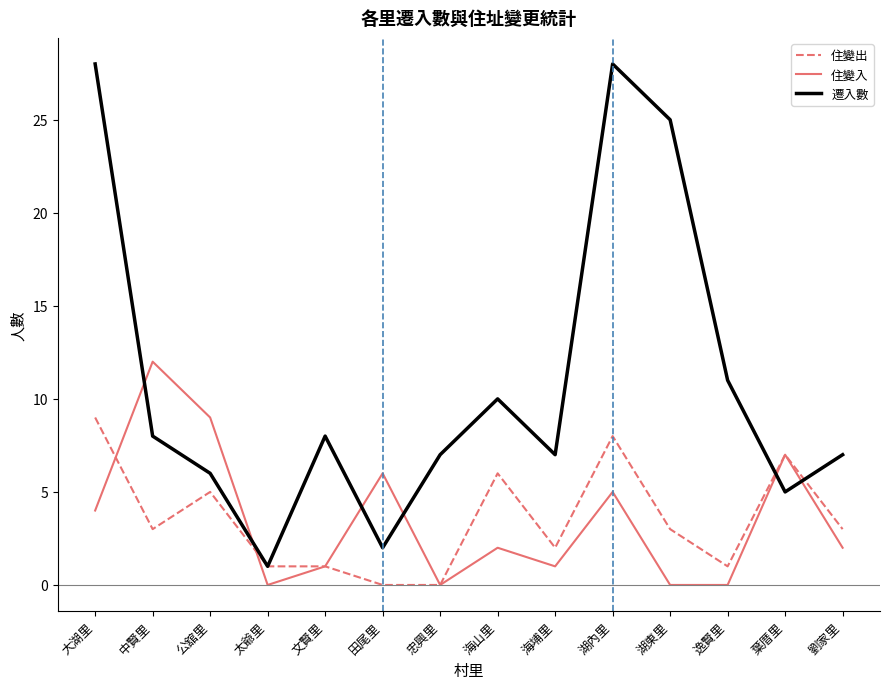

Is the value of 住變出 at 公舘里 greater than the value of 住變入 at 劉家里?

Yes